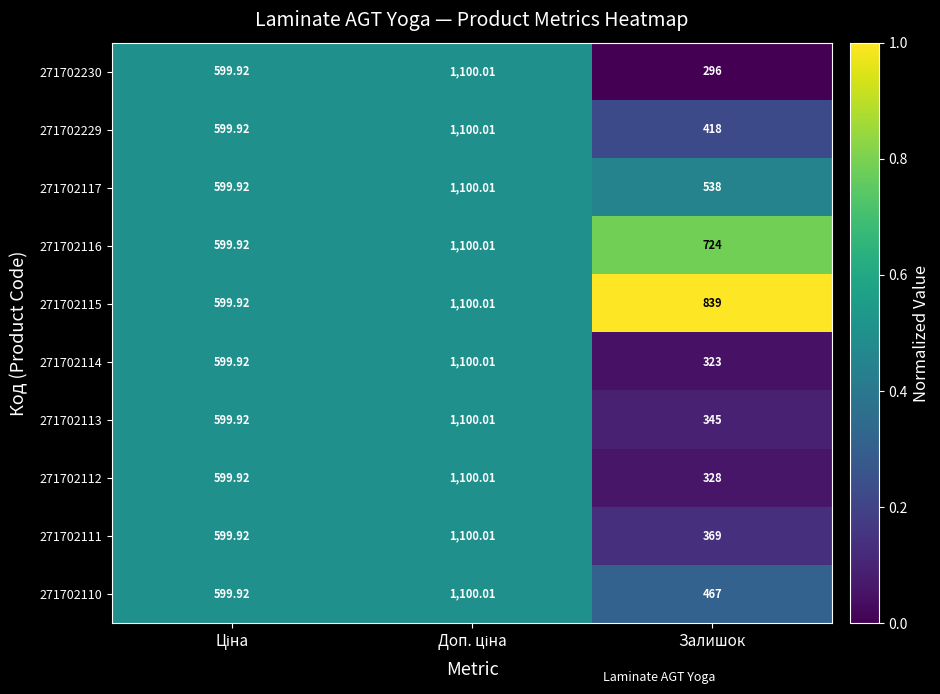

Which category has the lowest value in the 271702114 series?

Залишок